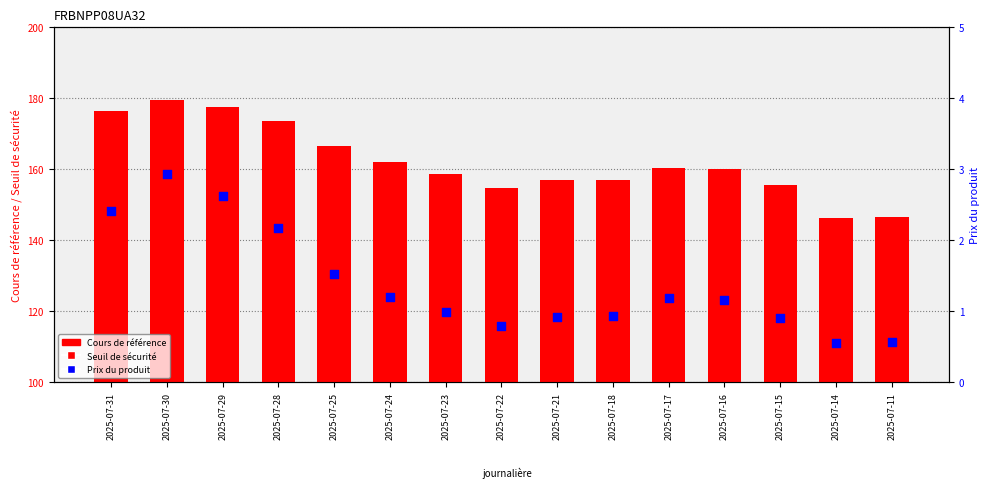

Which series has the widest spread of Y values?

Cours de référence